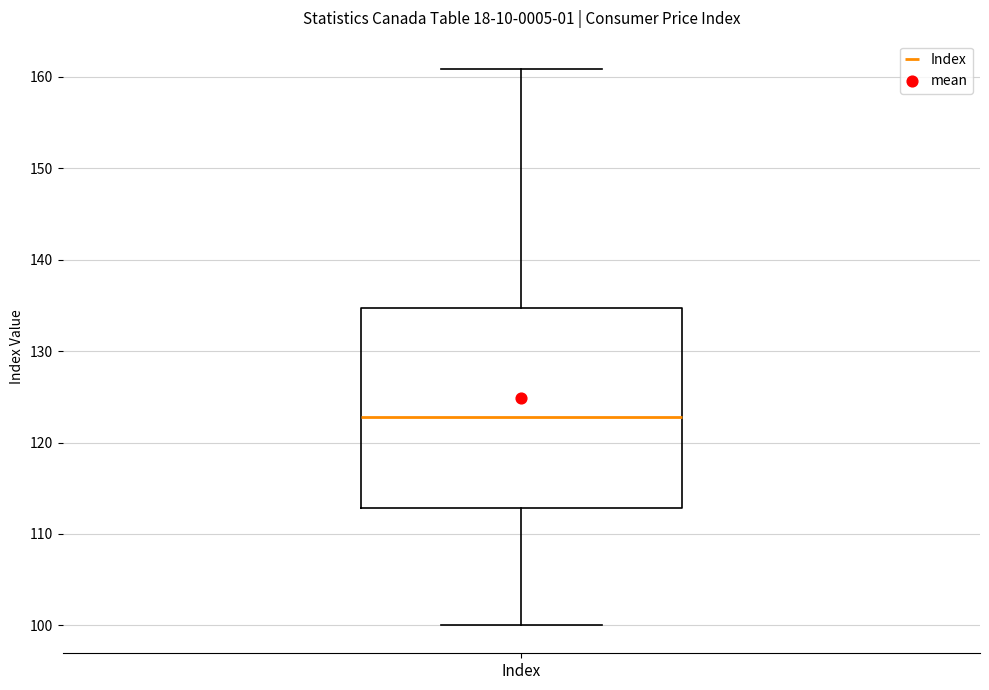

Where does the lower whisker of the box for Index end on the y-axis? The values are not printed on the chart, so give them approximately, as read against the axis.

100